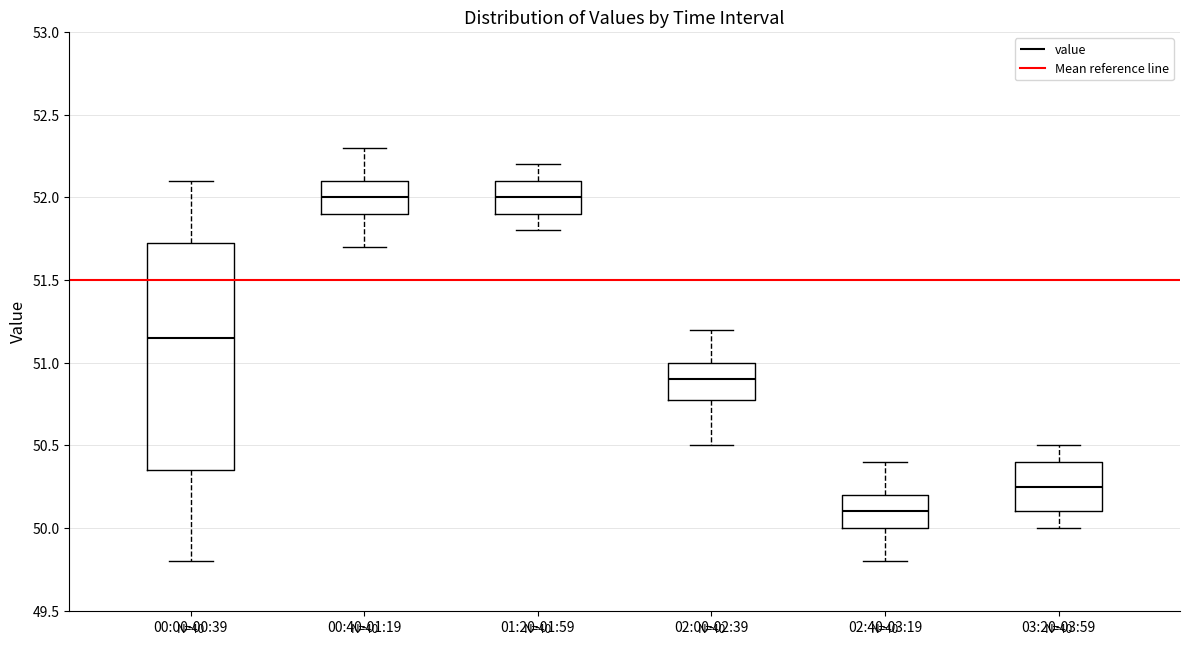

Reading left to right, transcribe this box plot: for each box, give where its median line is, the range the box spans, and where its two whiskers end, as read against the y-axis. The values are not printed on the chart, so give them approximately, as read against the axis.

00:00-00:39: median 51.15, box 50.35 to 51.75, whiskers 49.80 to 52.10
00:40-01:19: median 52.00, box 51.90 to 52.10, whiskers 51.70 to 52.30
01:20-01:59: median 52.00, box 51.90 to 52.10, whiskers 51.80 to 52.20
02:00-02:39: median 50.90, box 50.80 to 51.00, whiskers 50.50 to 51.20
02:40-03:19: median 50.10, box 50.00 to 50.20, whiskers 49.80 to 50.40
03:20-03:59: median 50.25, box 50.10 to 50.40, whiskers 50.00 to 50.50